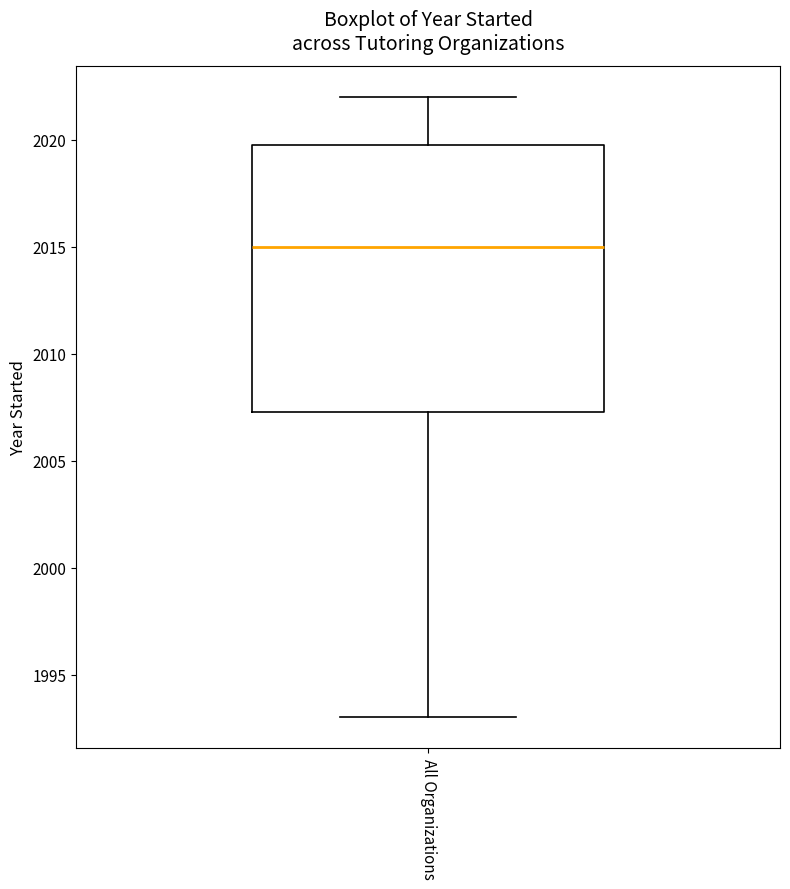

Where is the upper edge of the box for All Organizations on the y-axis? The values are not printed on the chart, so give them approximately, as read against the axis.

2020.0